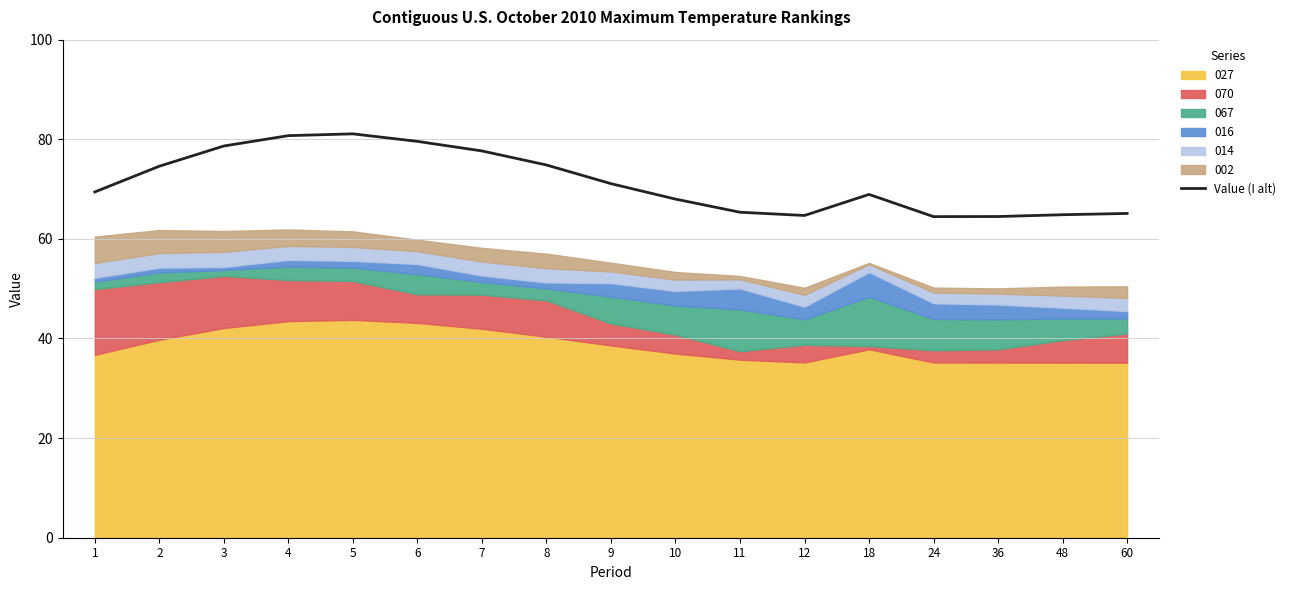

What is the change in value from 24 to 48?

+0.4